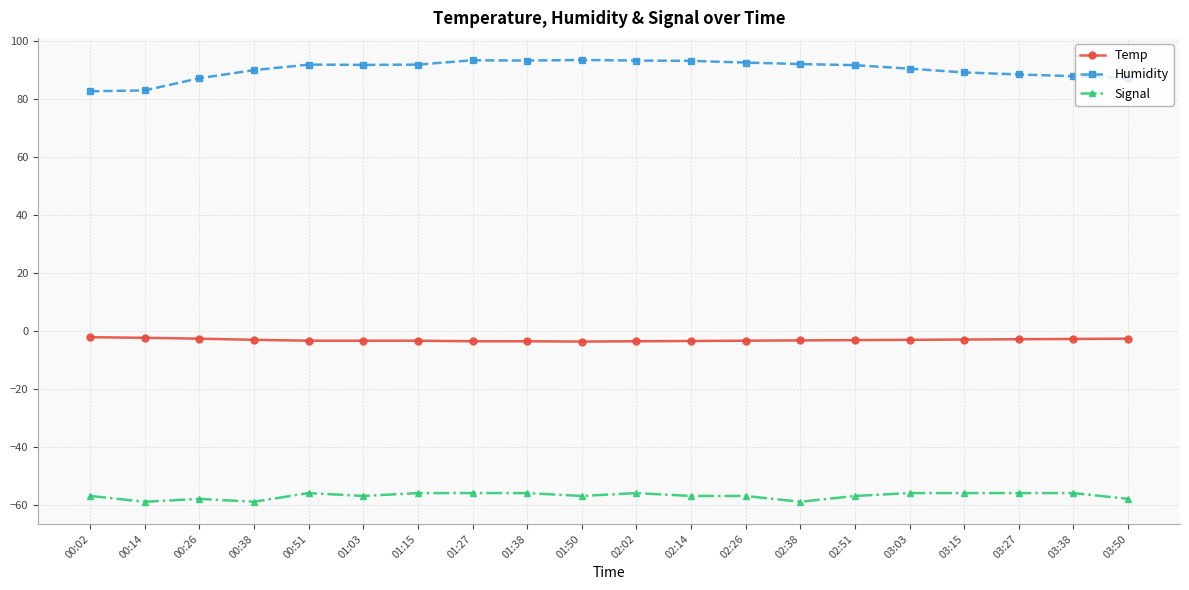

What is the lowest value of the Humidity series?

82.7